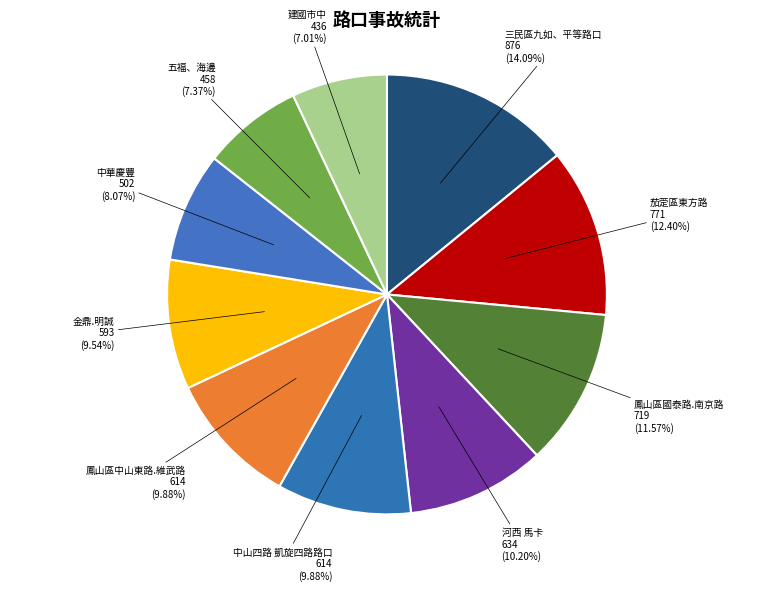

How many segments does this pie chart have?

10